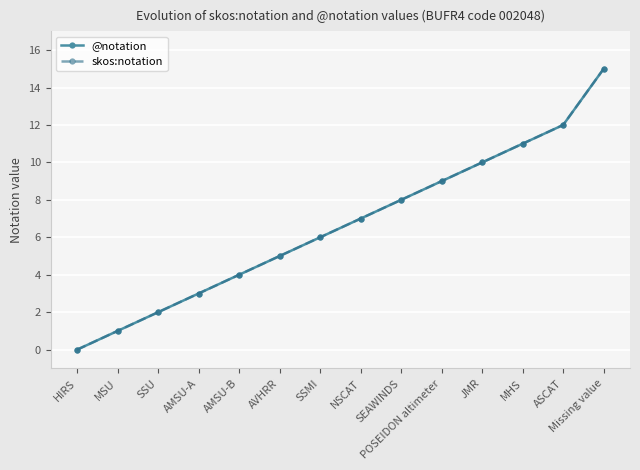

True or false: @notation has a value of 6 at Missing value.

False